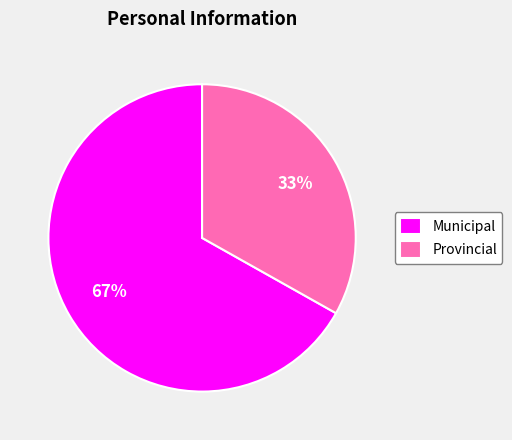

Count the number of slices in the pie.

2